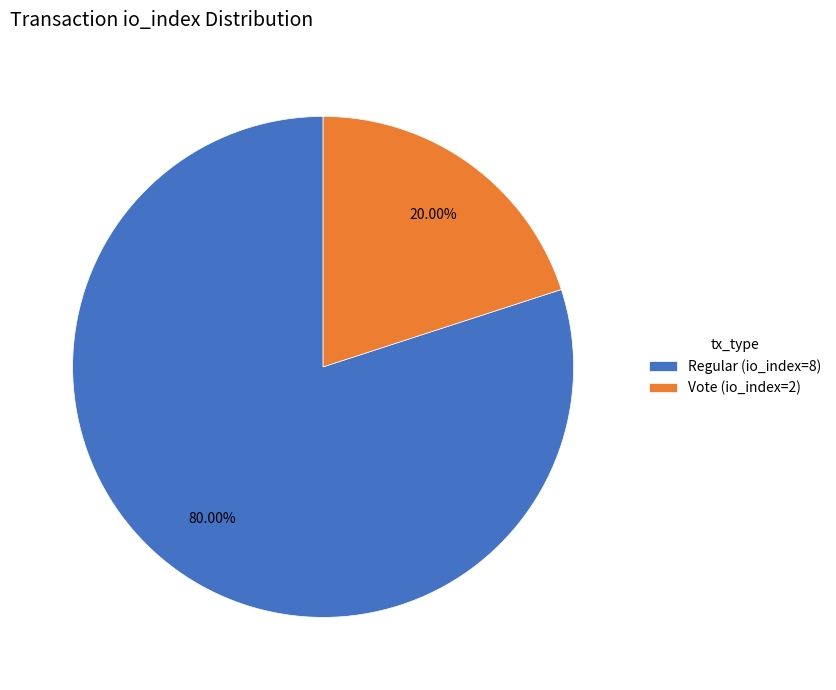

What is the largest slice in the pie chart?

Regular (io_index=8)